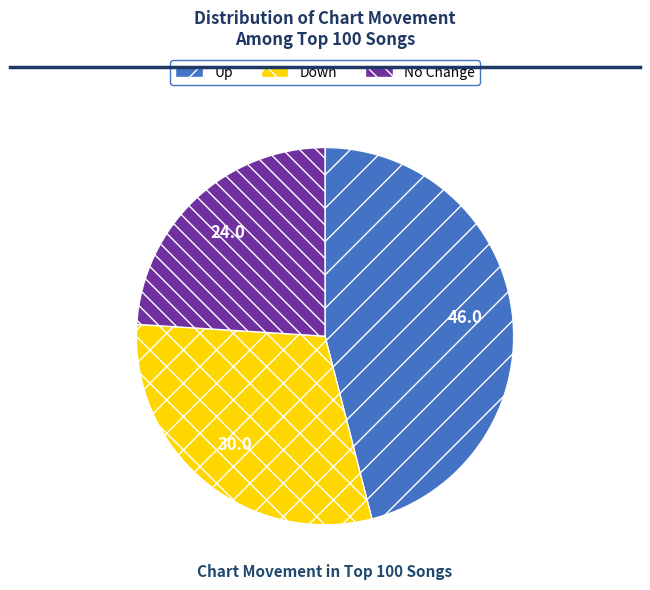

Rank the categories by value from lowest to highest.

No Change, Down, Up